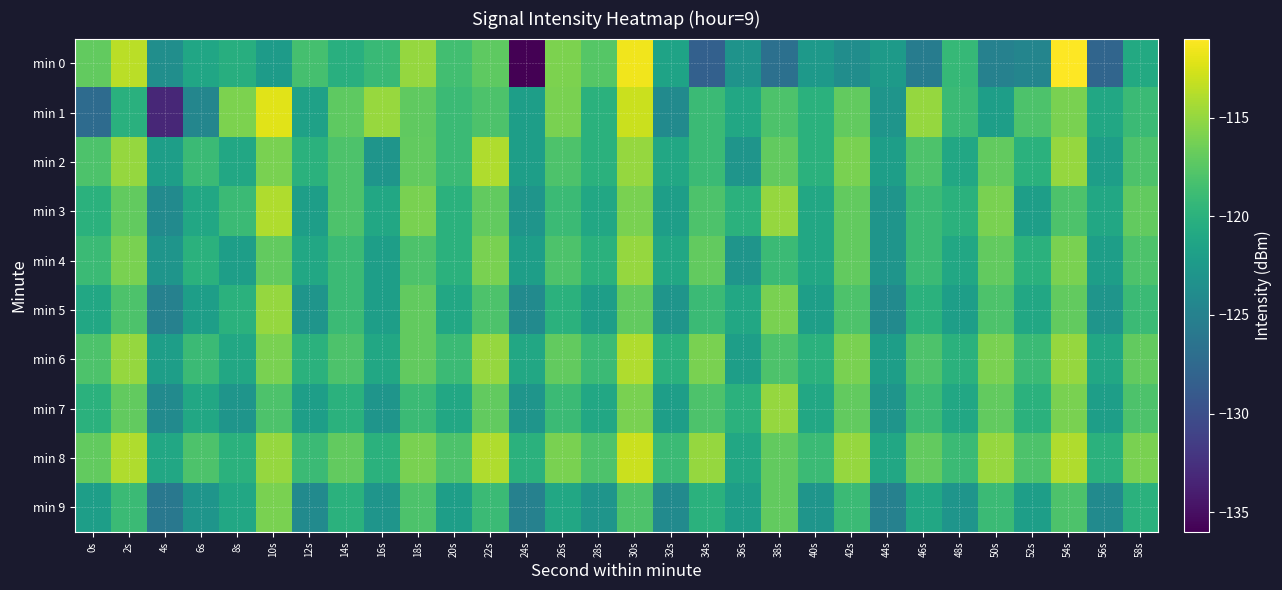

What is the difference between the highest and lowest values at 52s?

6.6